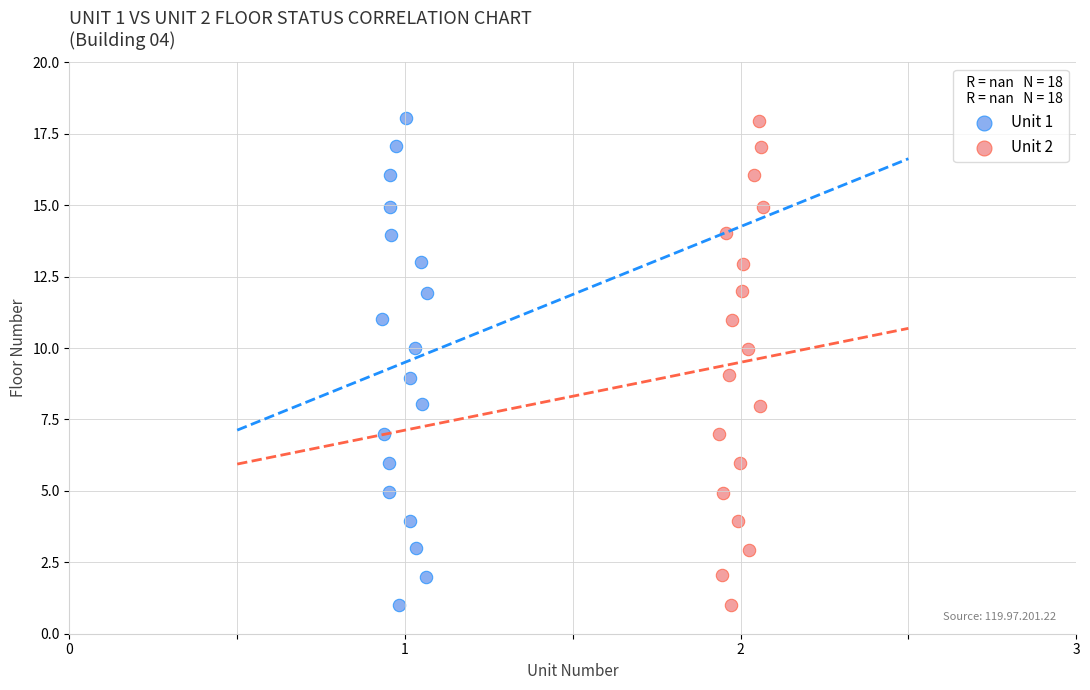

Which series has the widest spread of Y values?

Unit 1